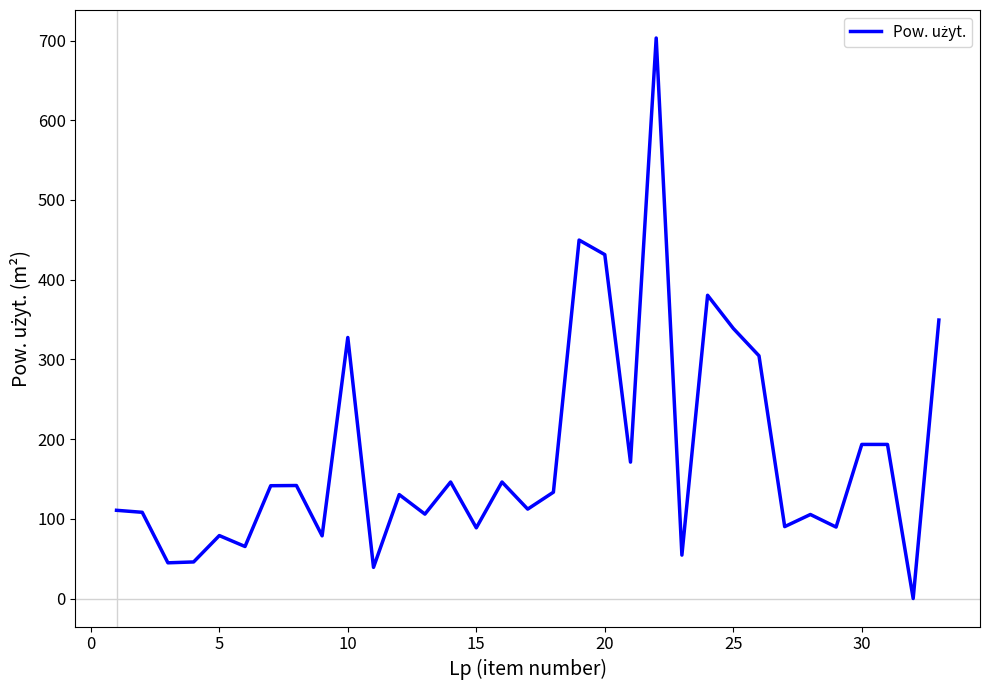

What is the greatest value displayed?

703.2